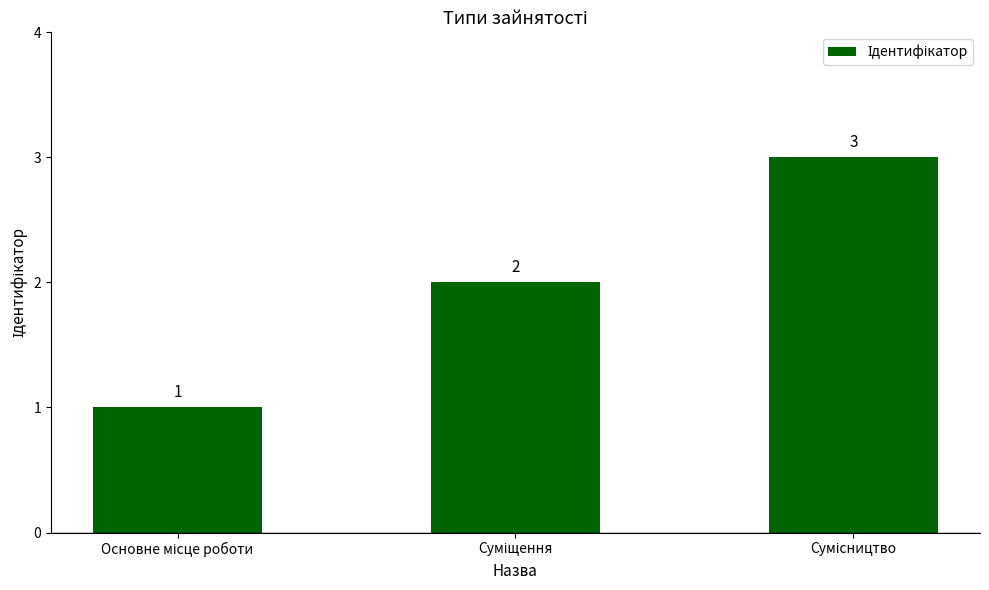

What is the greatest value displayed?

3